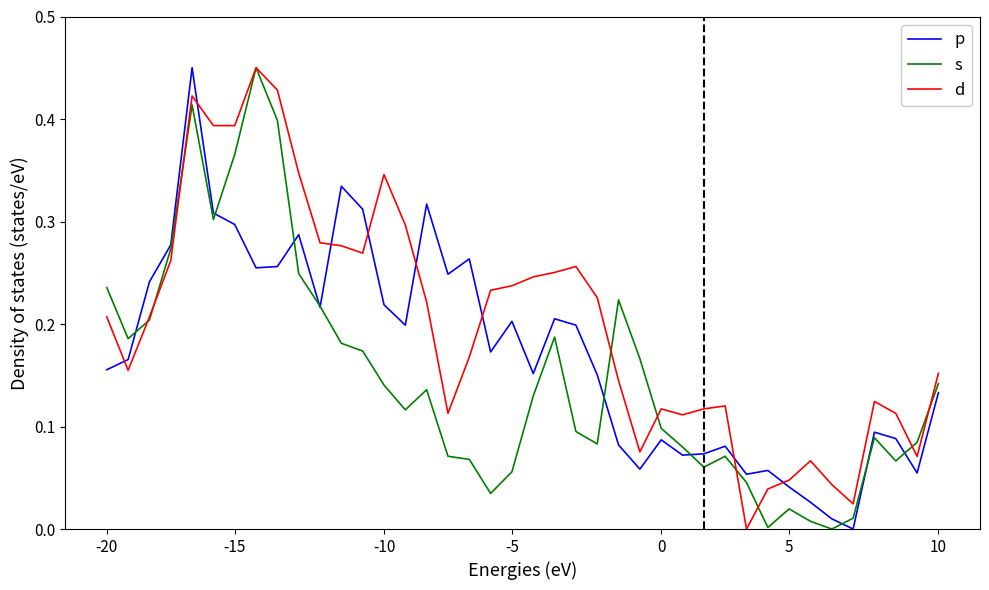

List the series in order of their overall mean, highest first.

d, p, s